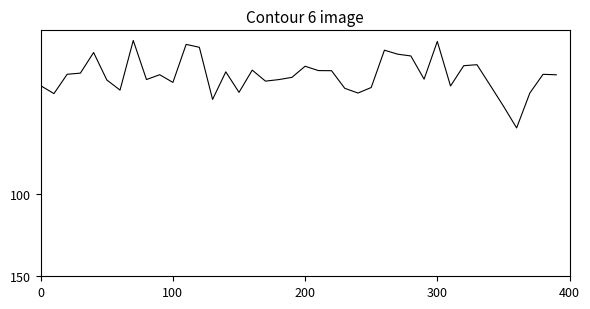

What is the smallest value displayed?

6.2